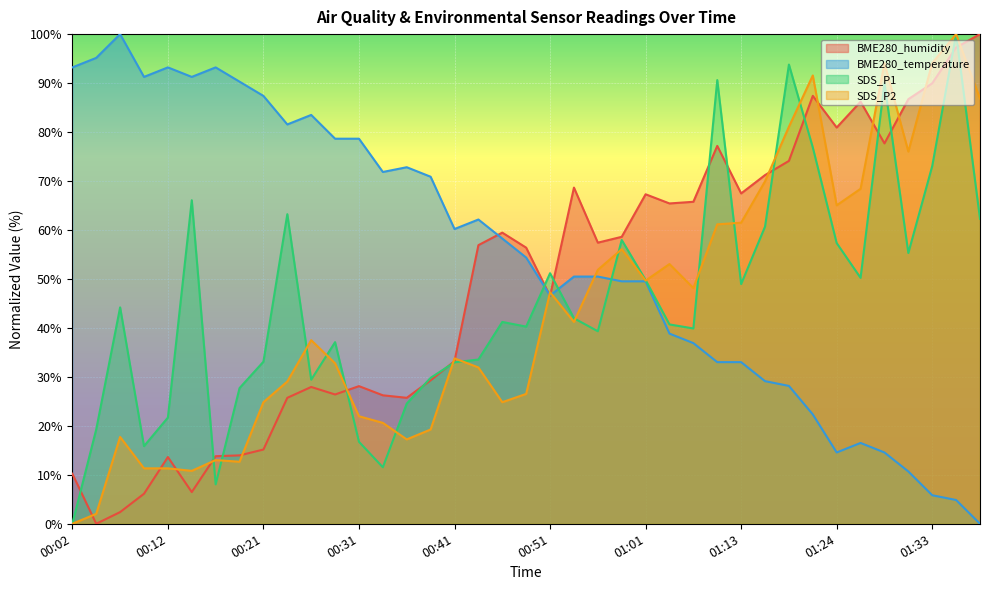

Which series ends up on top after the final intersection of SDS_P1 and SDS_P2?

SDS_P2